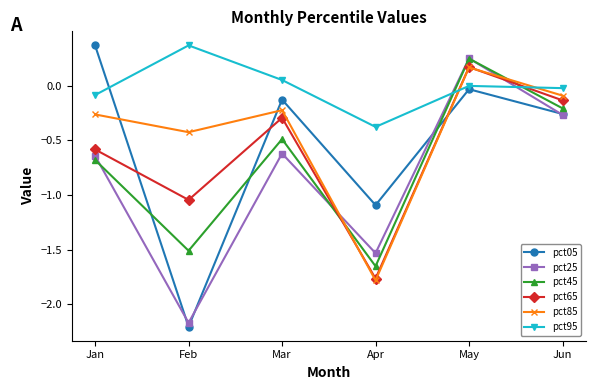

How many times do pct25 and pct95 cross each other?

2